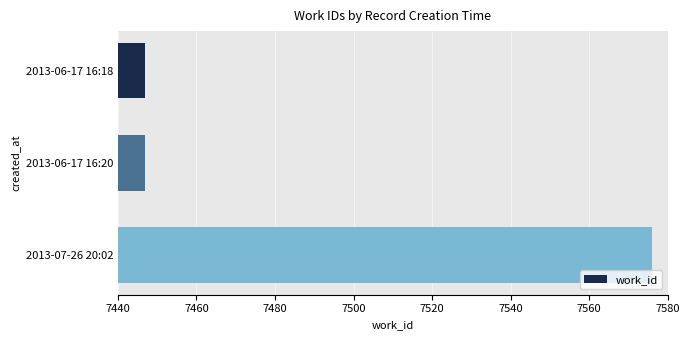

What is the greatest value displayed?

7576